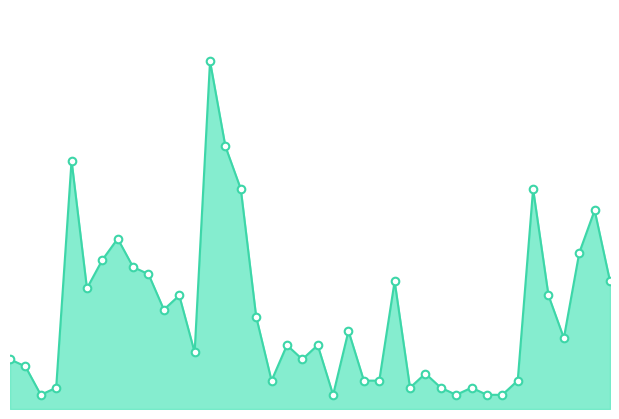

How many lines are shown in the chart?

1